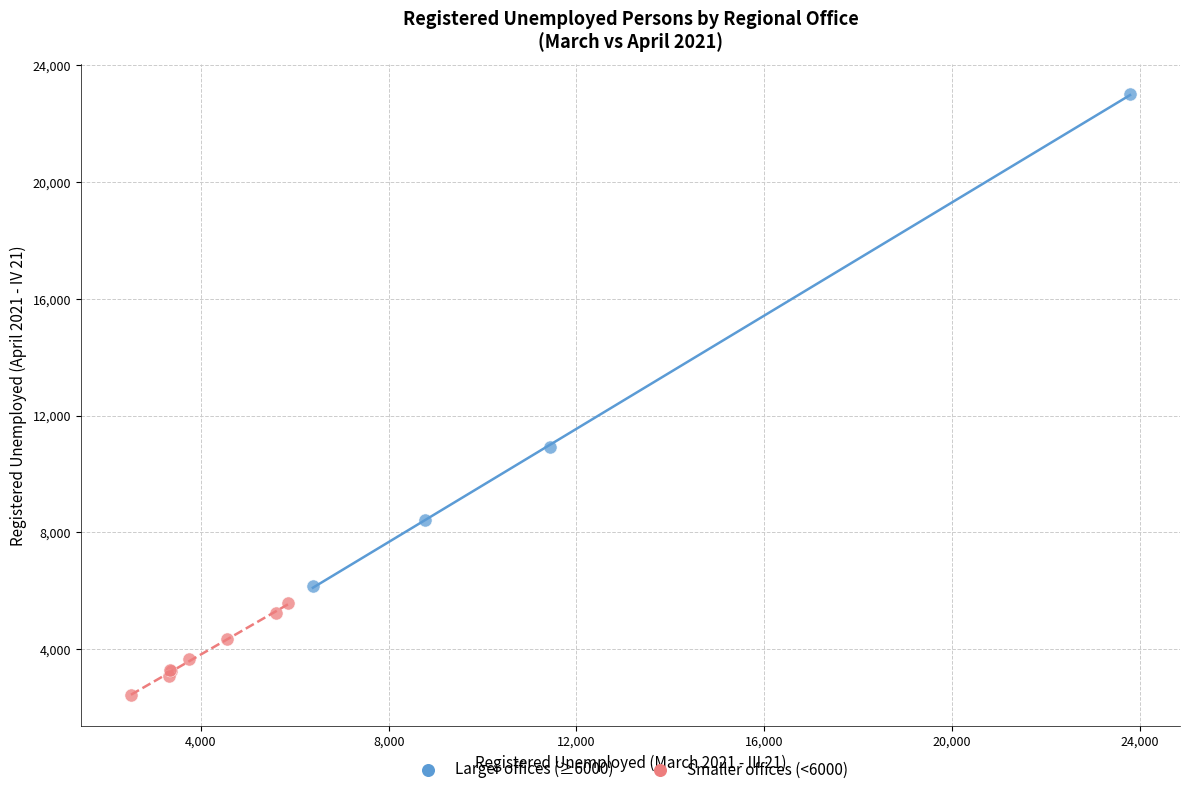

Which series reaches the maximum Y coordinate?

Larger offices (≥6000)